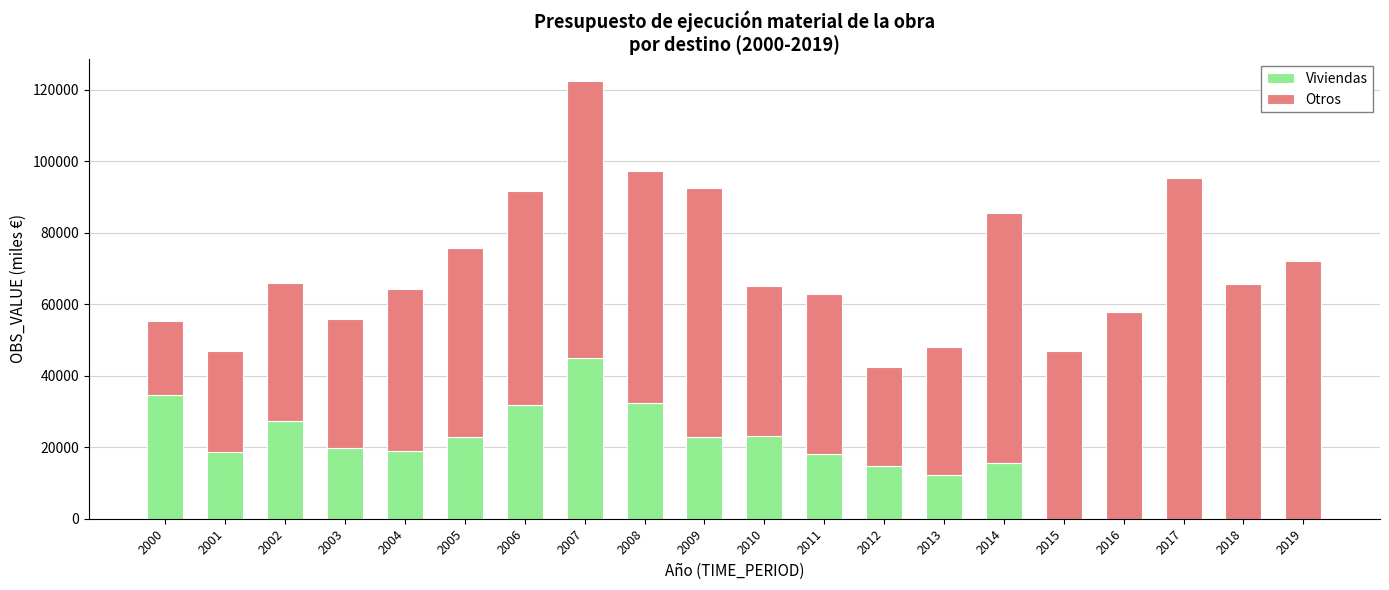

At which category is the sum across all series the highest?

2007